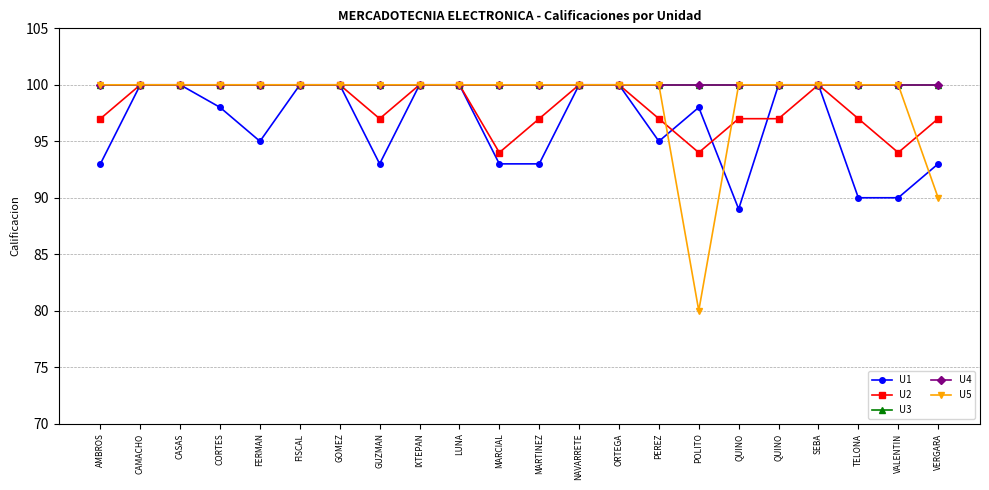

Does the chart have visible grid lines?

Yes